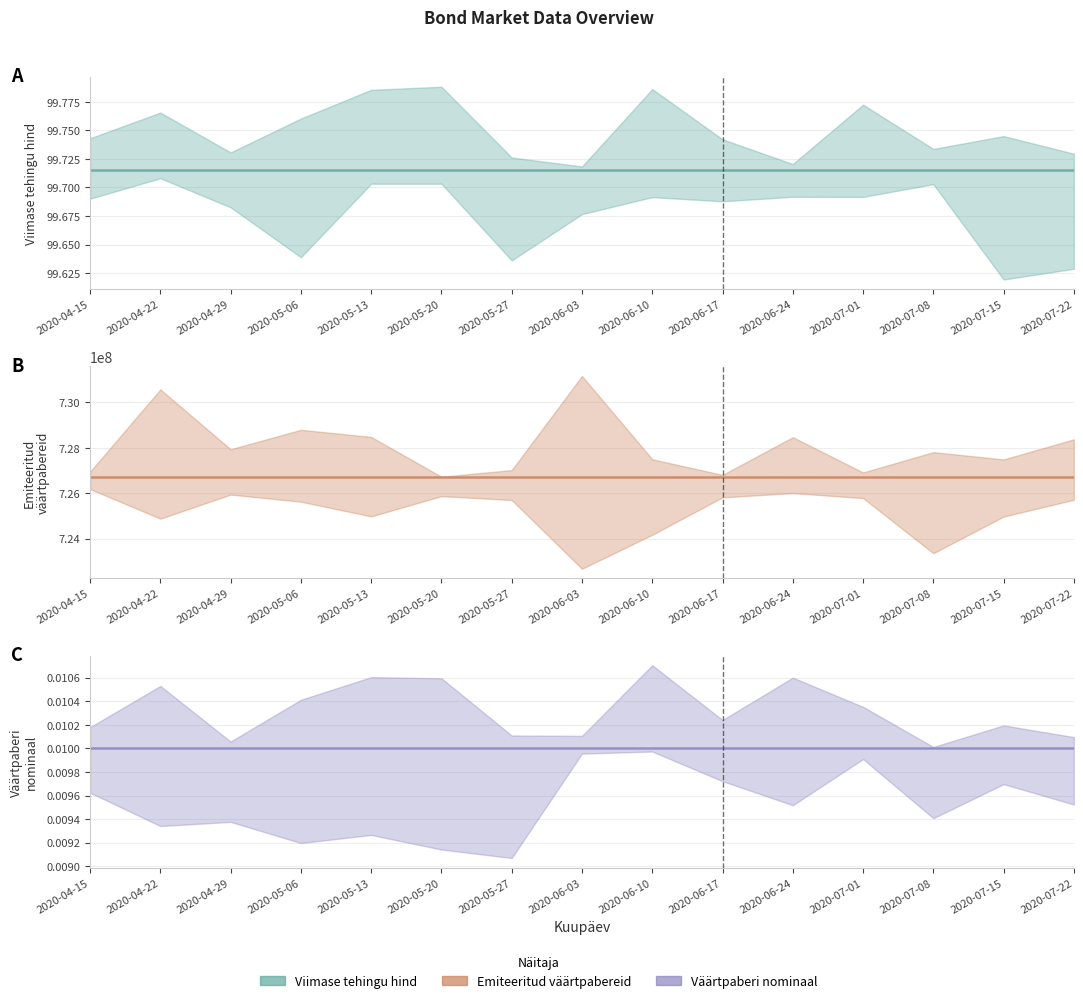

What is the total value across all series at 2020-05-20?

726700099.7